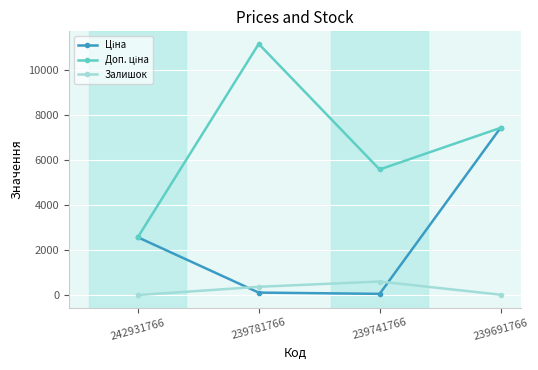

What is the value of the Залишок point at the 3rd from the left?

604.0